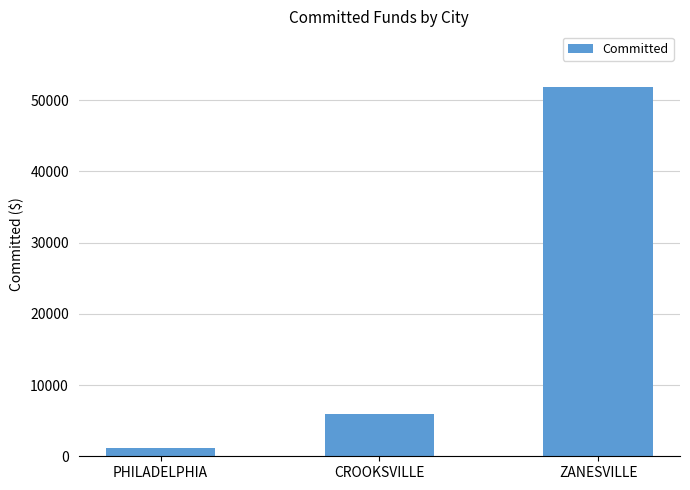

Reading left to right, transcribe all the data shown in this chart.

1215.0	5984.1	51866.6